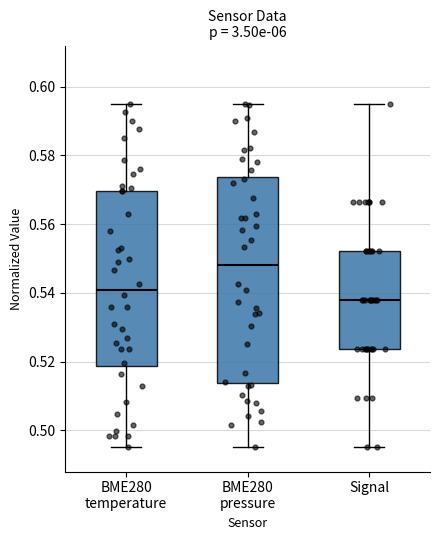

Which box's median line is the highest?

BME280 pressure